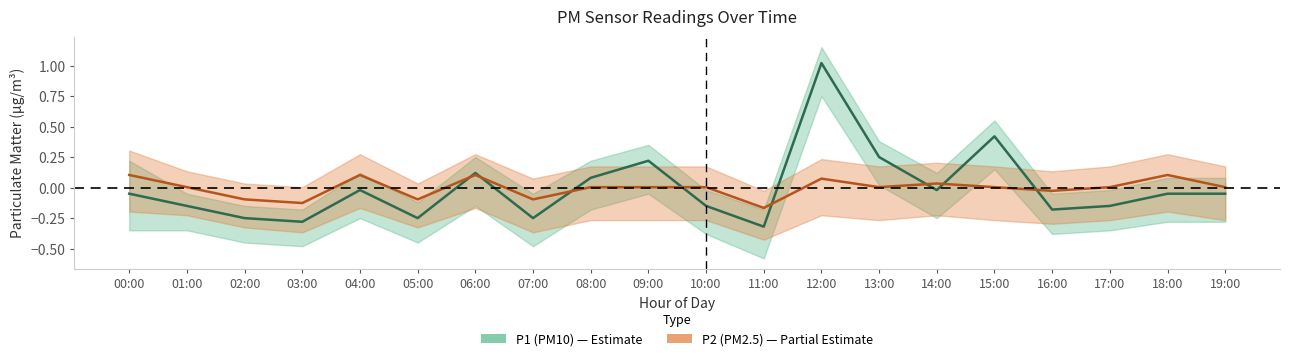

What is the difference between the P1 values at 13:00 and 15:00?

0.2